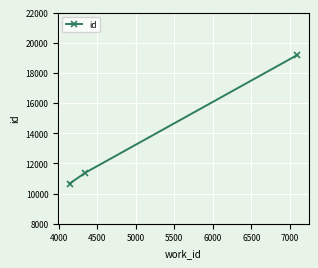

What is the maximum value shown in the chart?

19196